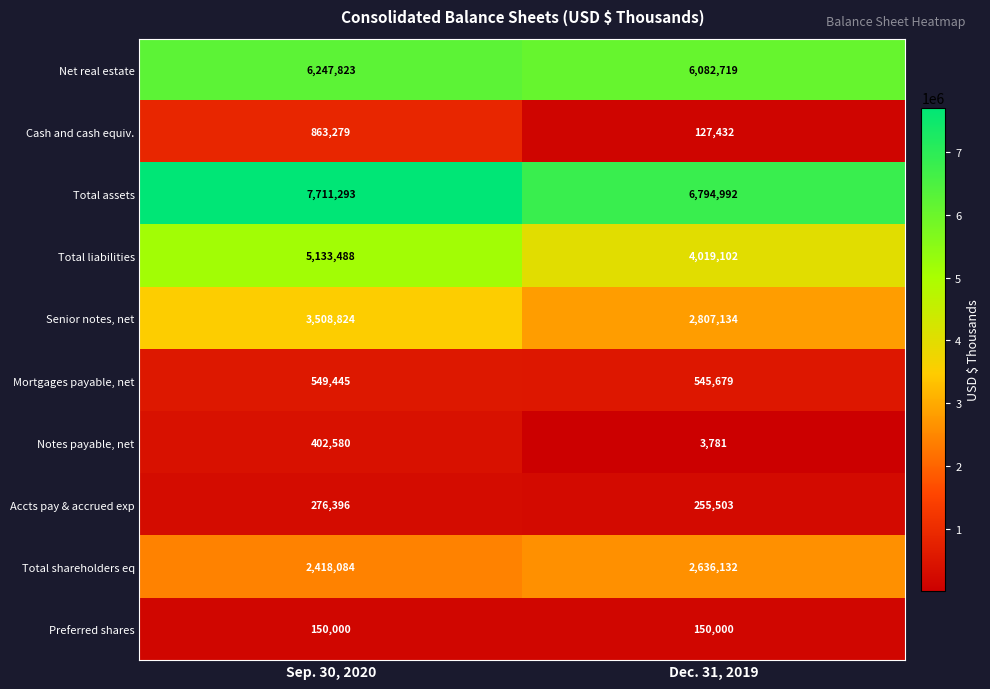

Which label corresponds to the smallest value in the chart?

Dec. 31, 2019